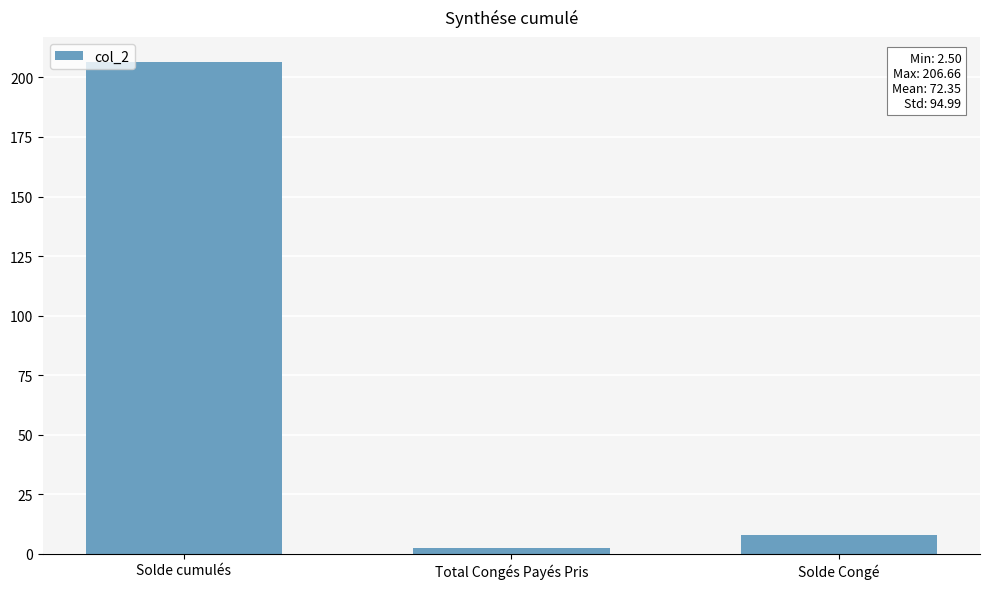

Which category has the lowest value across all series?

Total Congés Payés Pris